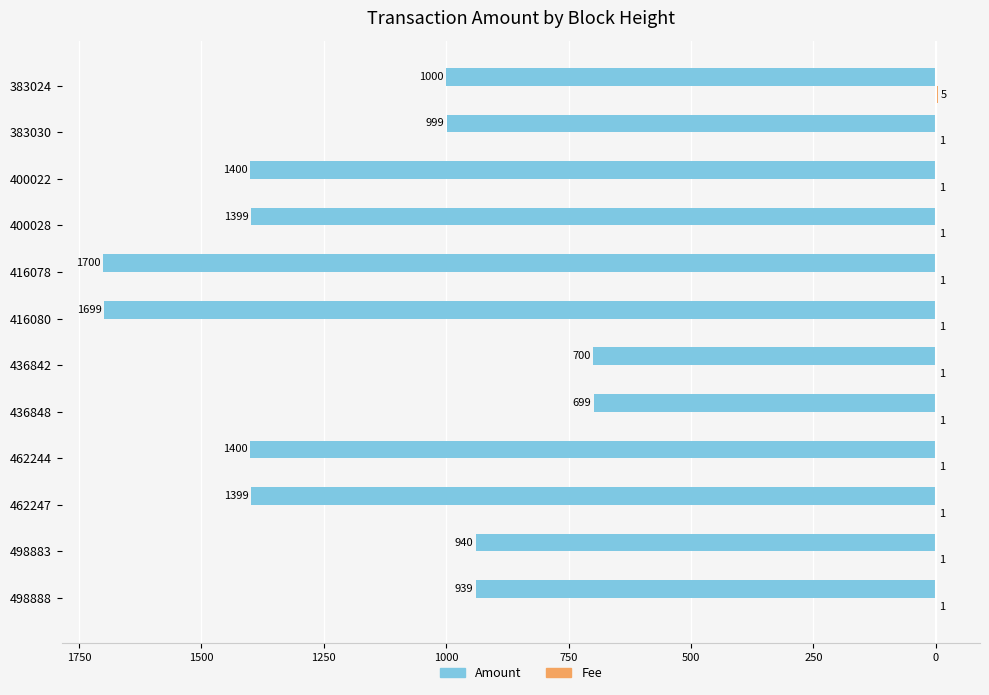

How many data points in Amount are less than -1000?

6